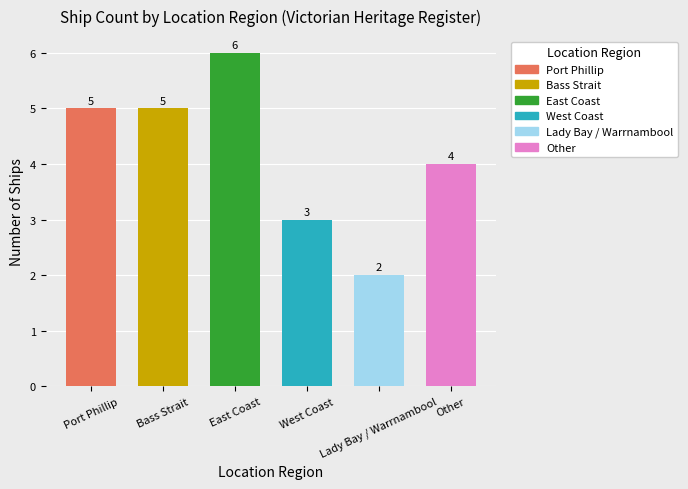

Count the values in the range 3 to 5.

4